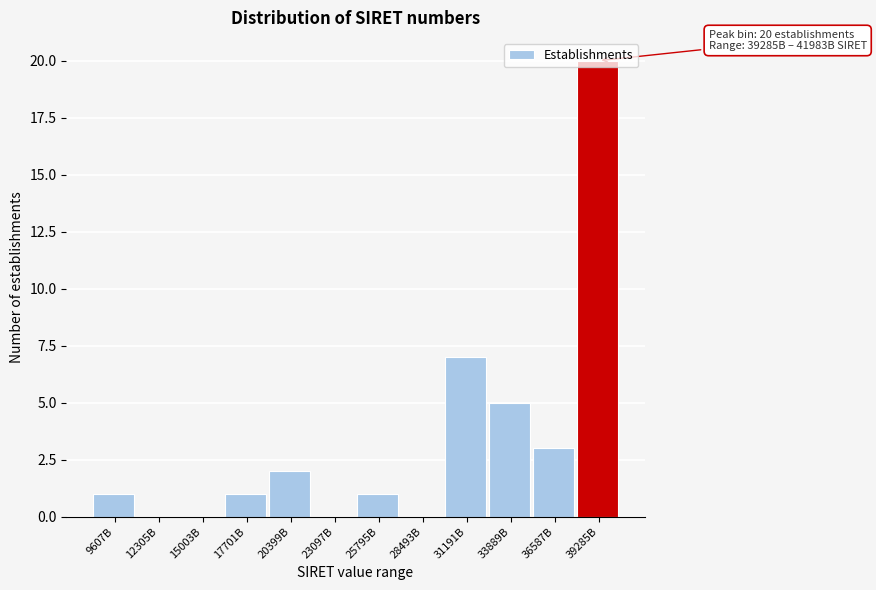

Where is the data nearest to the value 10?

31191B